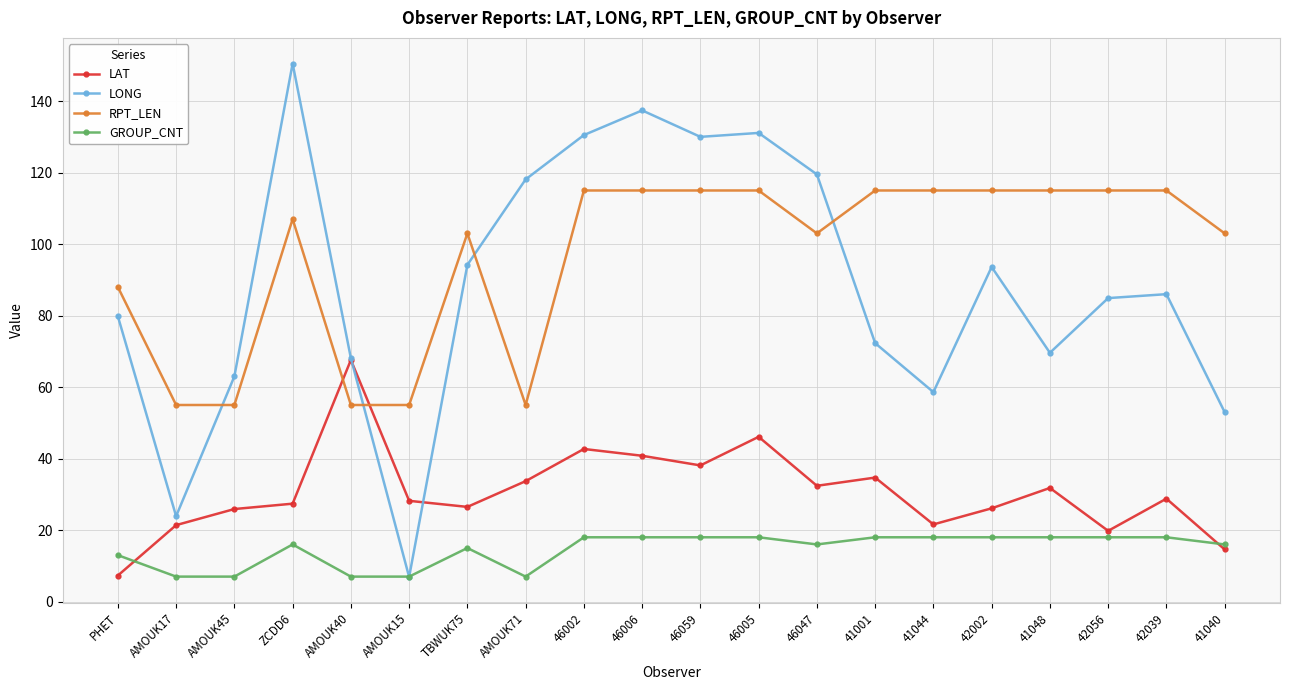

What is the sum of all LONG values?

1771.0